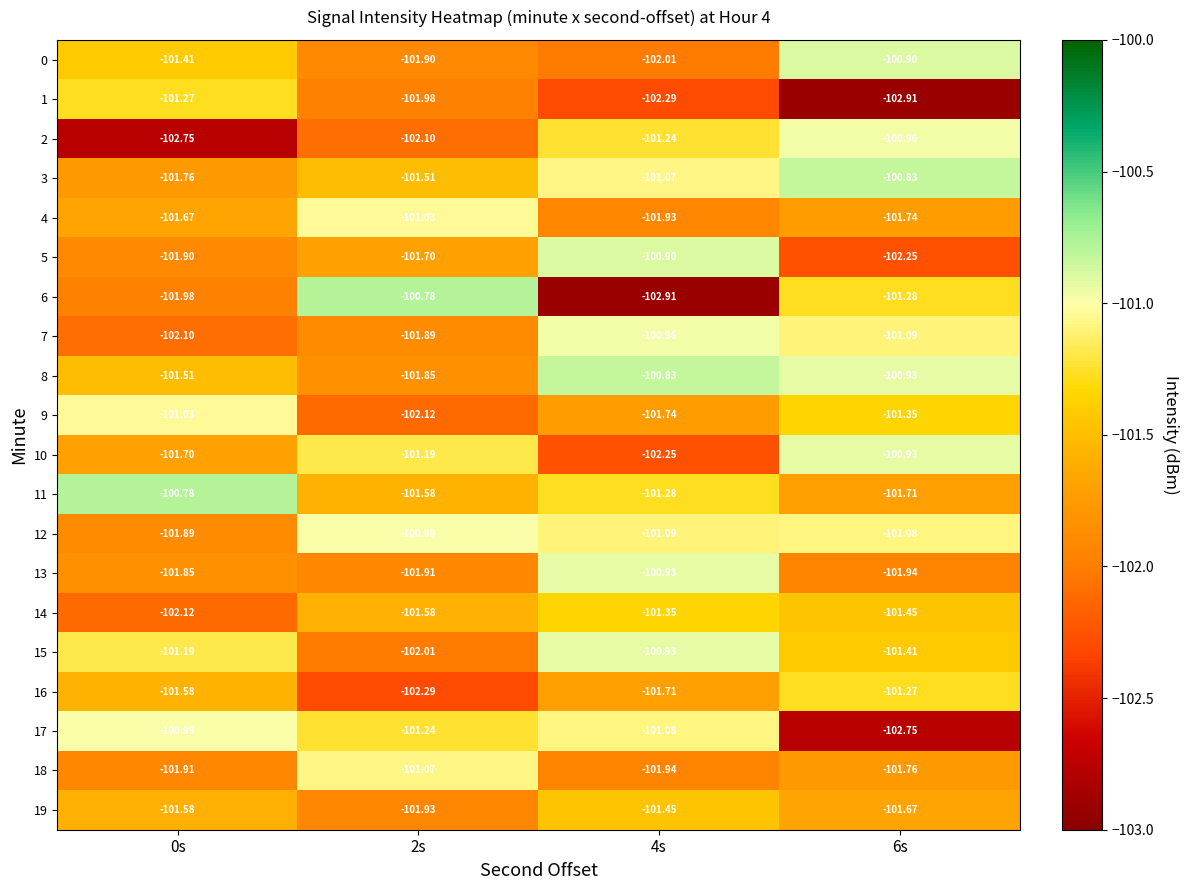

Is the value of 19 at 6s greater than the value of 13 at 0s?

Yes